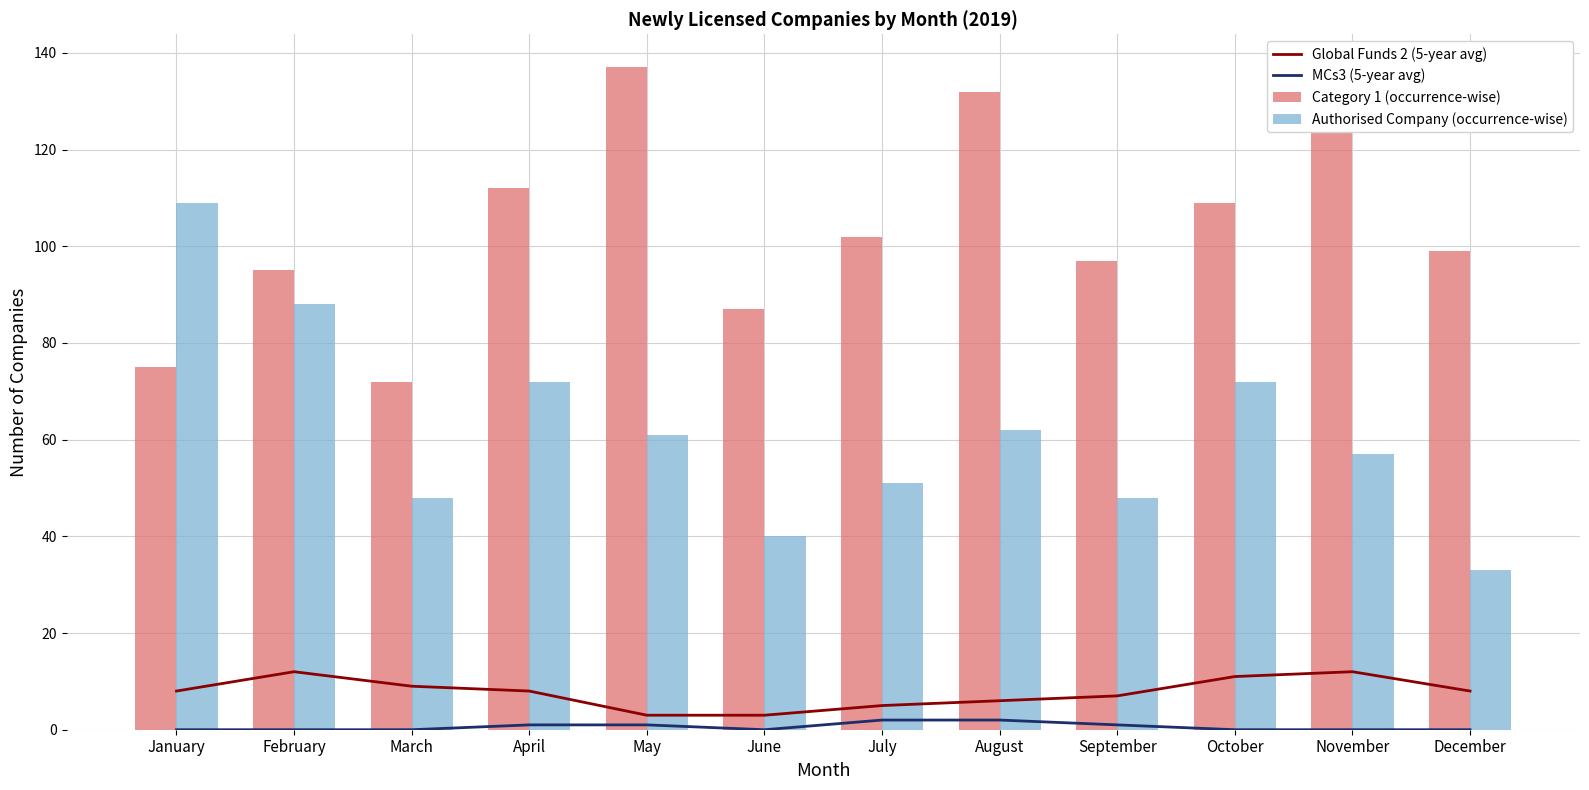

Count the number of categories in the chart.

12